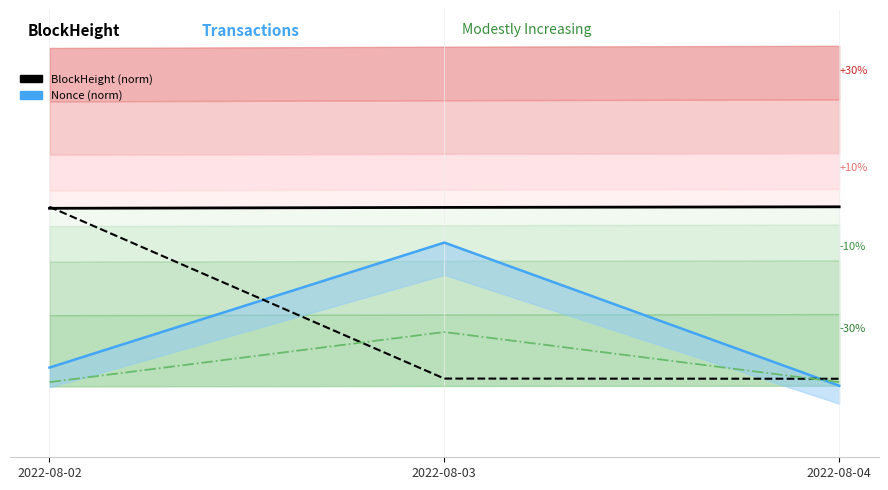

The value of Amount (norm) at 2022-08-04 is 0.5. True or false?

True